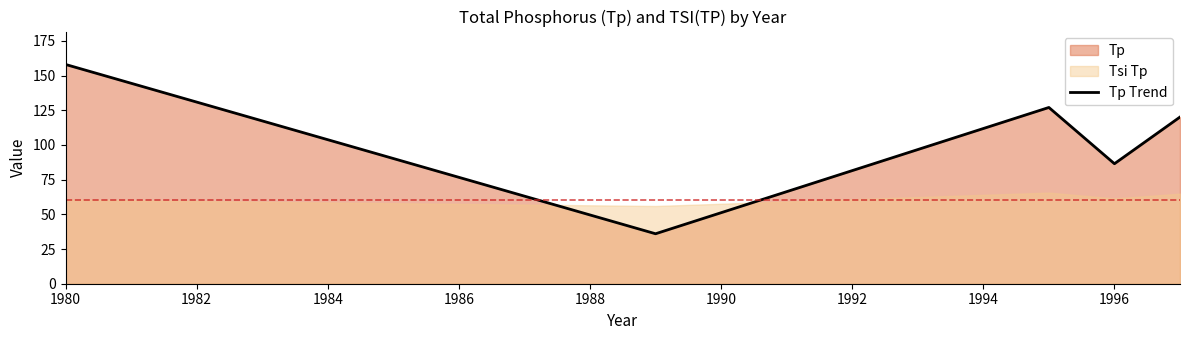

Which category has the highest value in the Tp Trend series?

1980